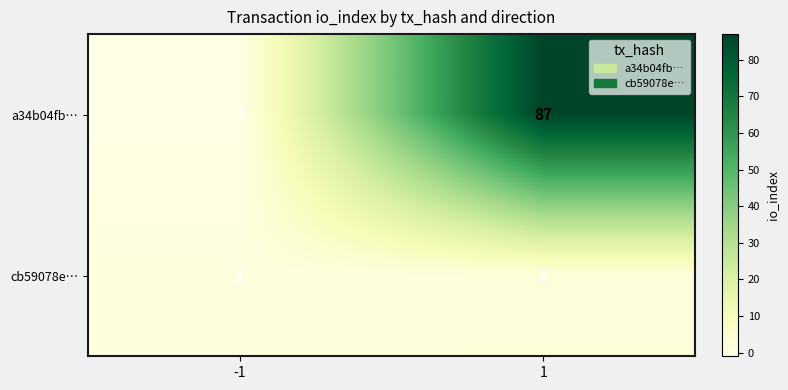

List the series in order of their peak value, lowest first.

cb59078e…, a34b04fb…